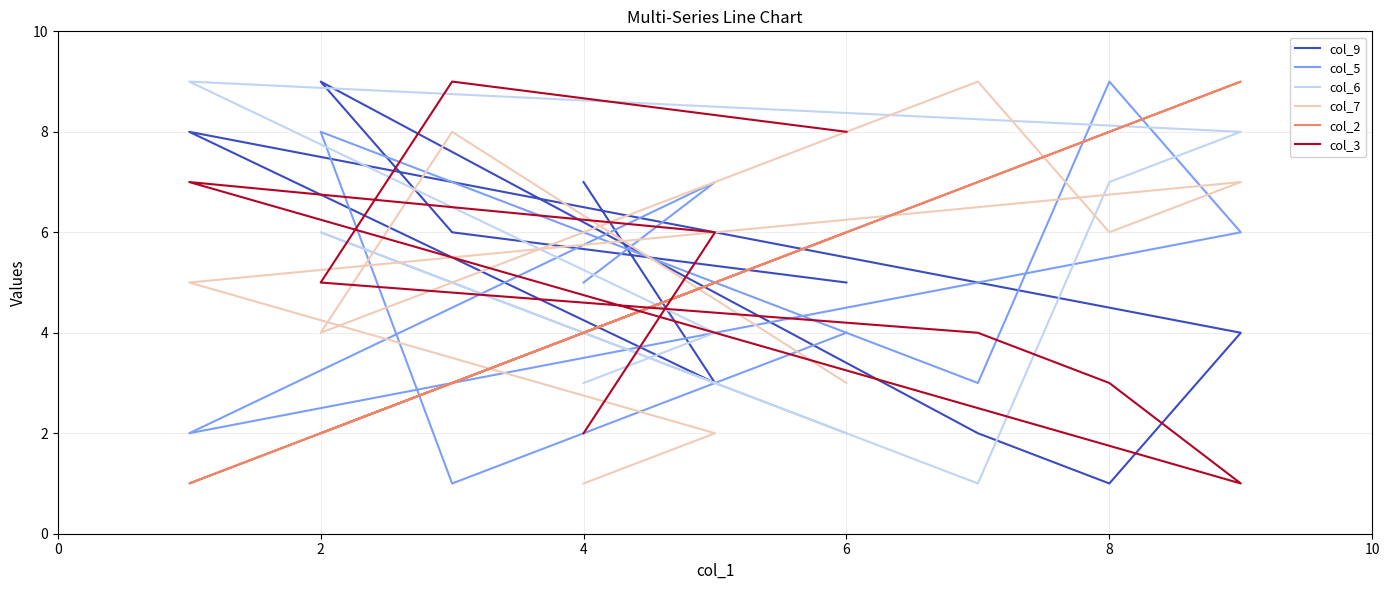

What is the average value of the col_9 series?

5